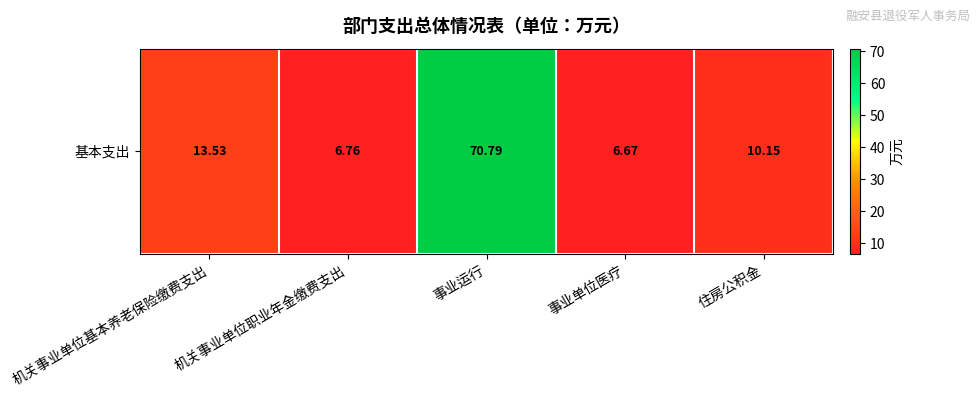

What is the maximum value shown in the chart?

70.8